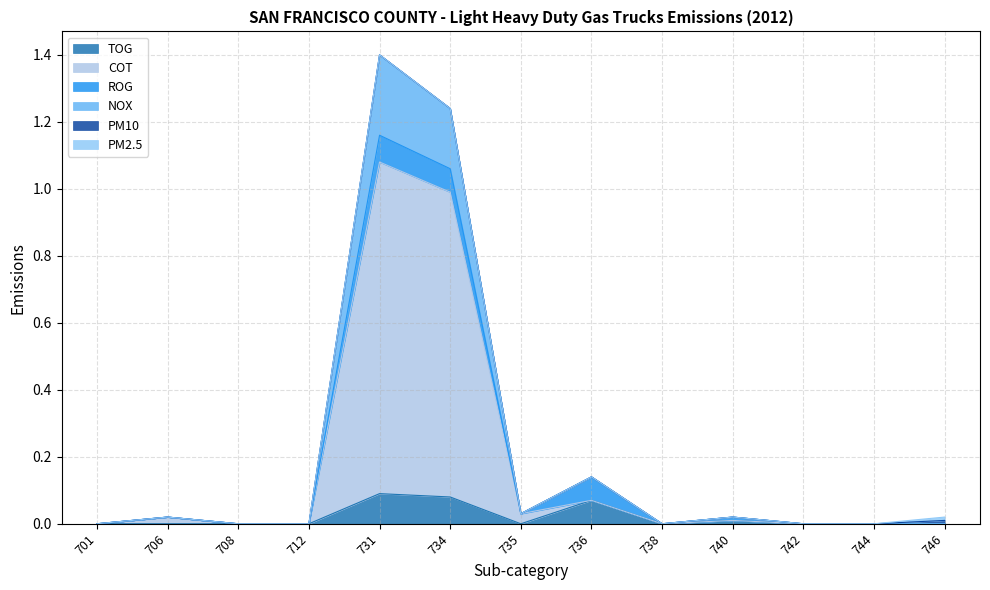

At which category does COT reach its first local valley?

735